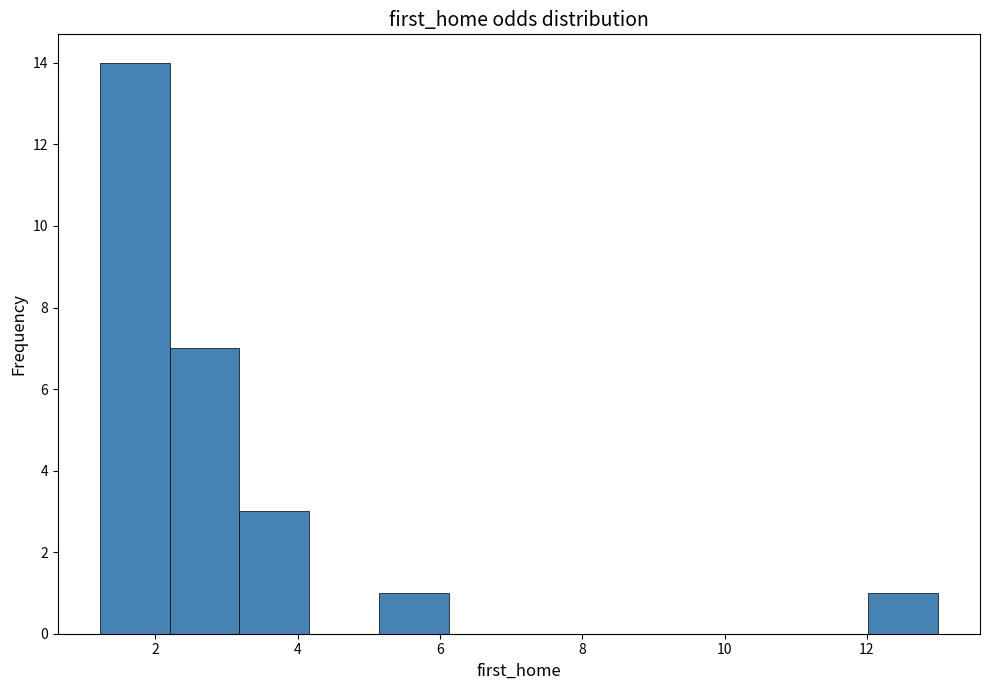

Reading left to right, transcribe this chart: for each bar, give the range it covers on the x-axis and its height. Neither the bar edges nor the heights are printed on the chart, so give them approximately, as read against the axes.

1.2 to 2.2: 14
2.2 to 3.2: 7
3.2 to 4.2: 3
4.2 to 5.2: 0
5.2 to 6.2: 1
6.2 to 7.2: 0
7.2 to 8.0: 0
8.0 to 9.0: 0
9.0 to 10.0: 0
10.0 to 11.0: 0
11.0 to 12.0: 0
12.0 to 13.0: 1